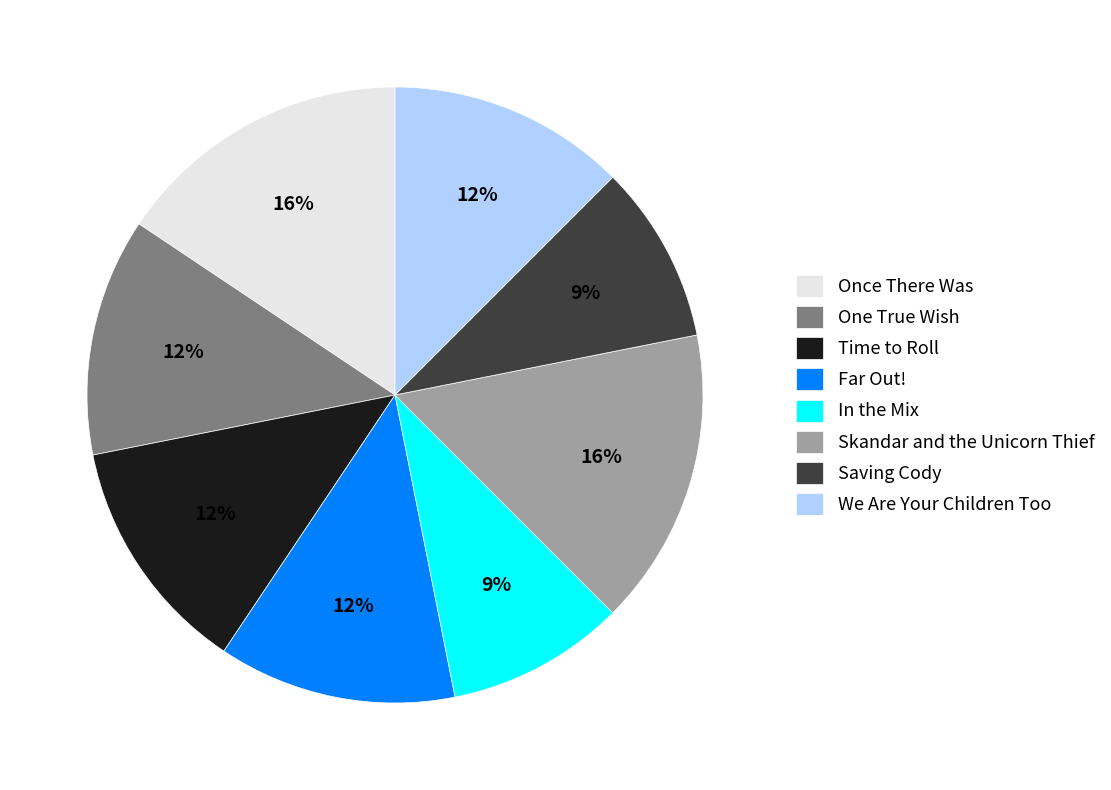

Do In the Mix and Once There Was together represent more than half of the pie?

No